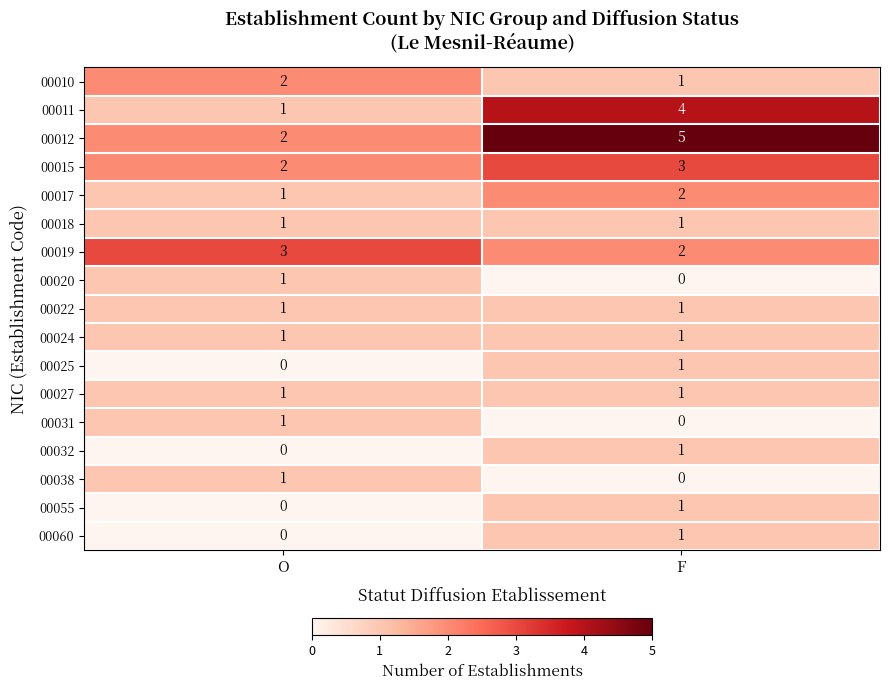

At how many categories does at least one series exceed 4?

1